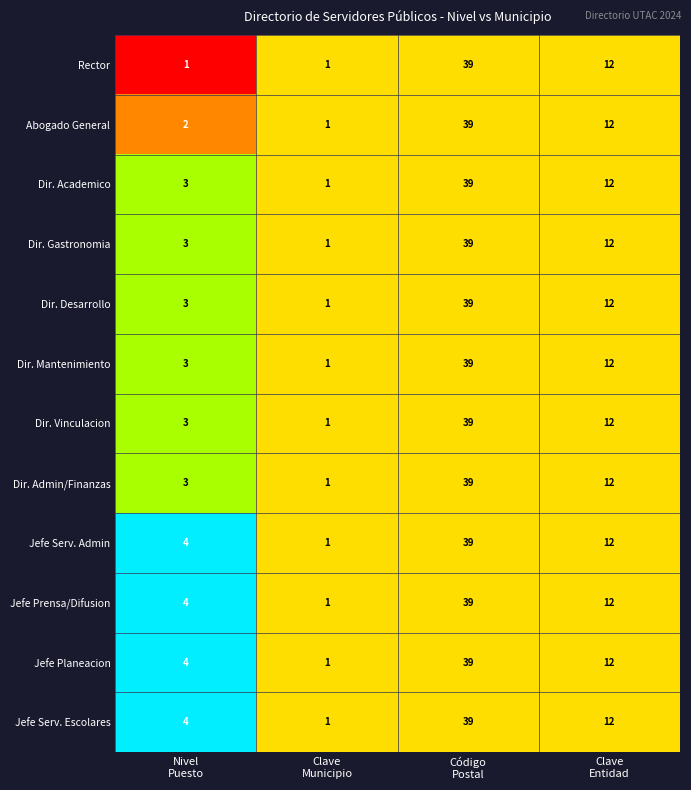

What is the difference between the second highest and second lowest values in the Dir. Gastronomia series?

9